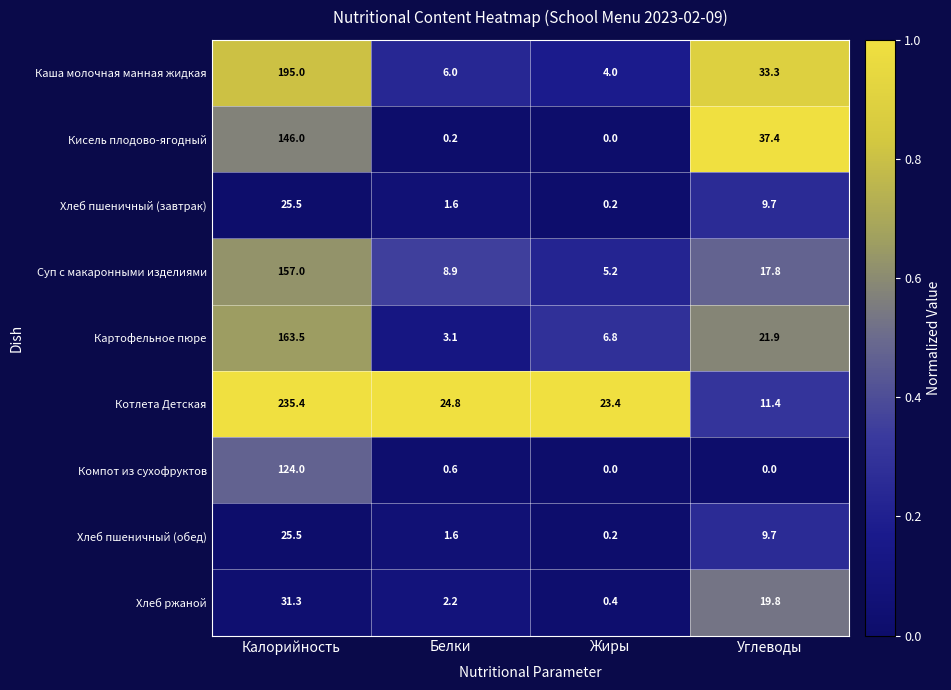

Which series has the widest spread of values?

Котлета Детская